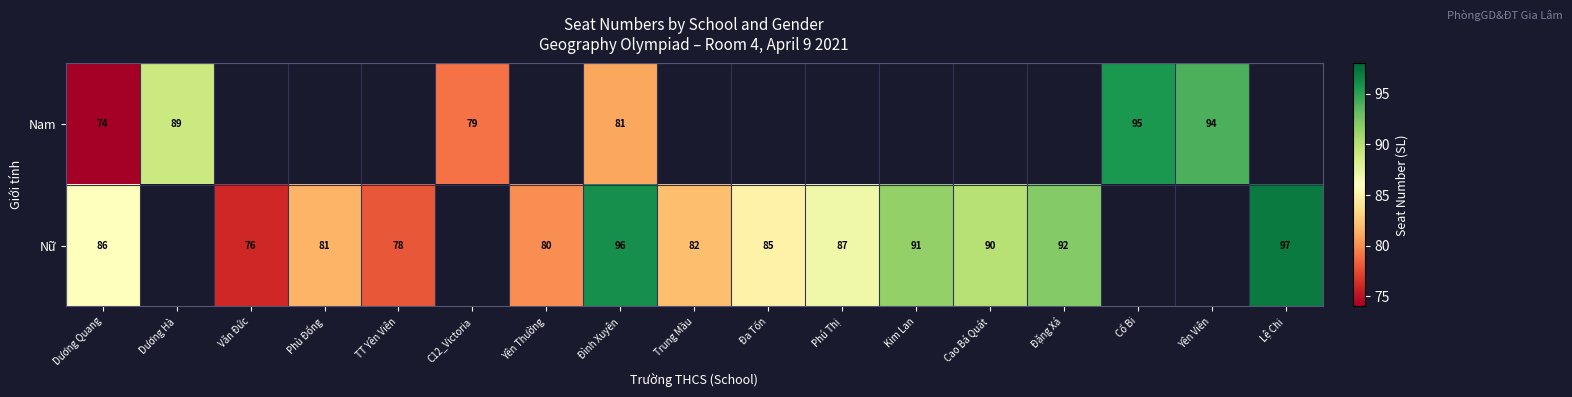

How many data points does each series have?

17